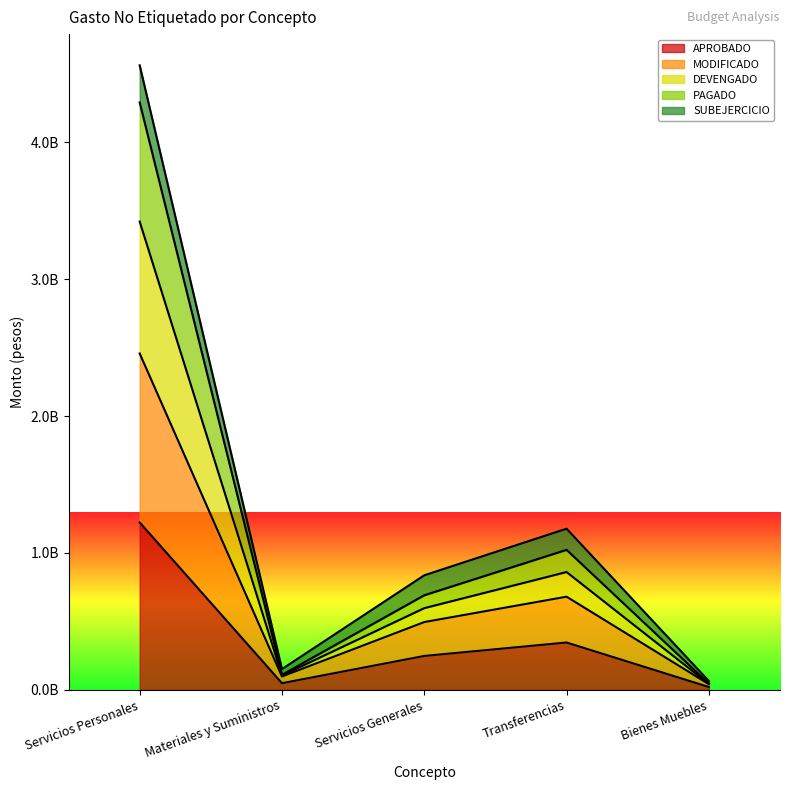

Between Servicios Generales and Bienes Muebles, which is larger?

Servicios Generales